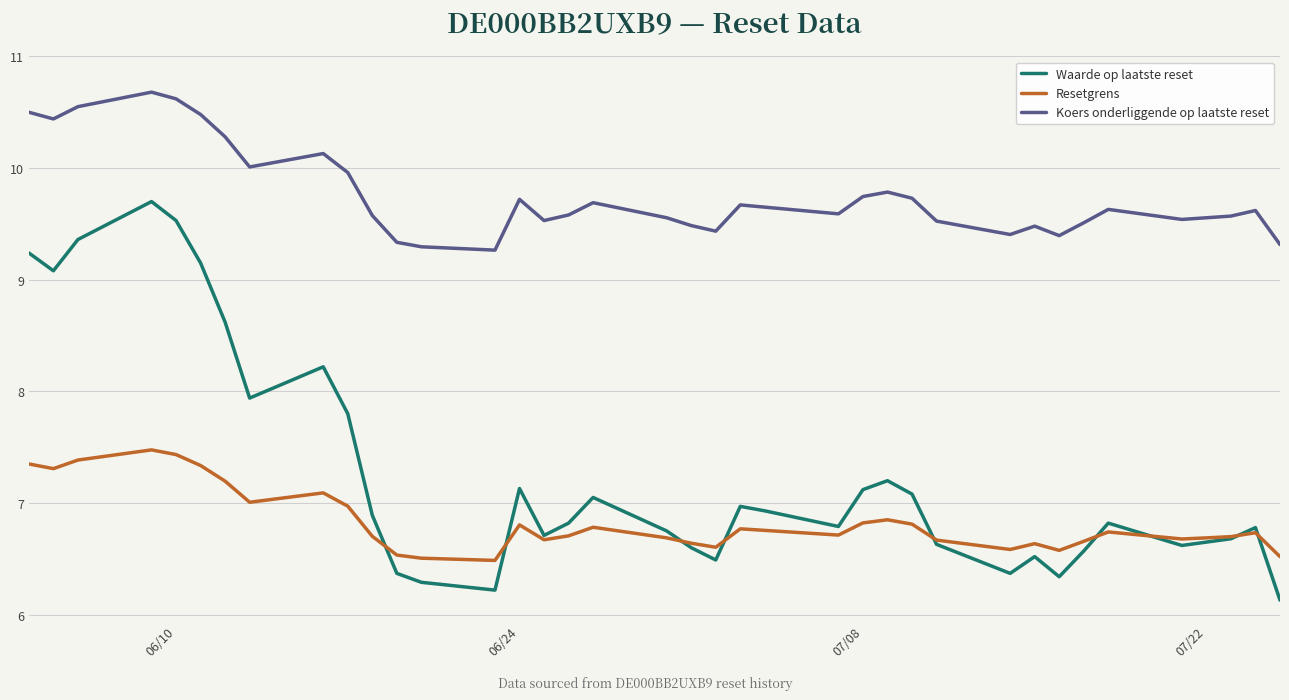

At how many categories does at least one series exceed 9?

38